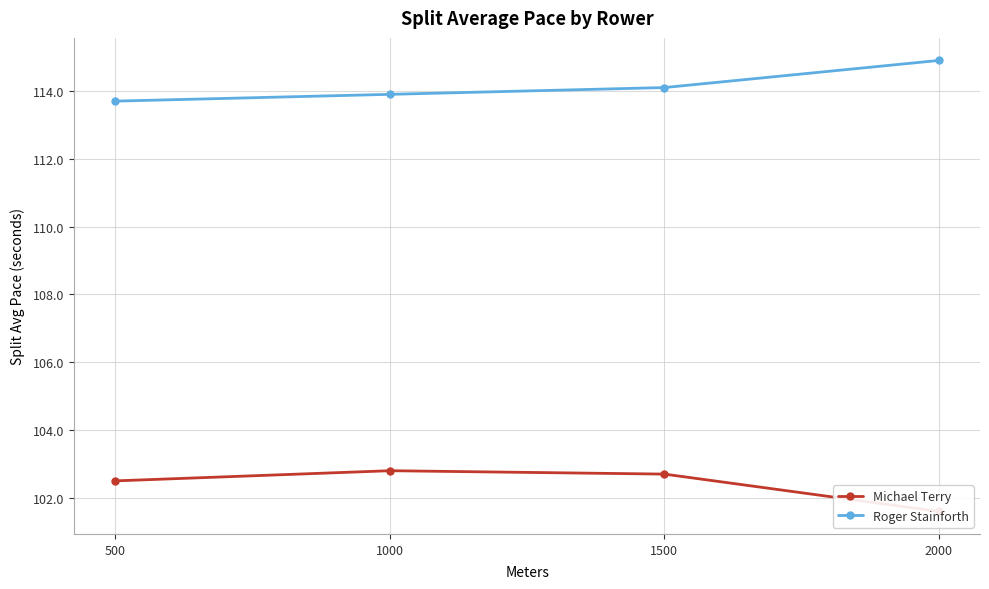

How many data points in Roger Stainforth are less than 114?

2